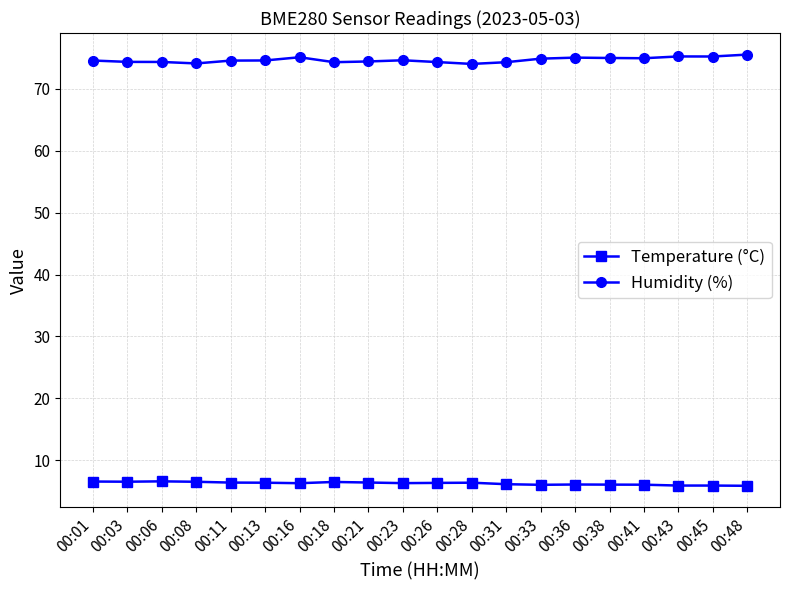

What is the sum of all Humidity (%) values?

1493.0